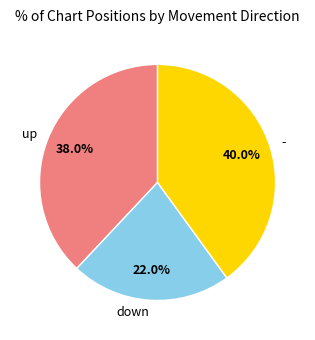

How many segments does this pie chart have?

3